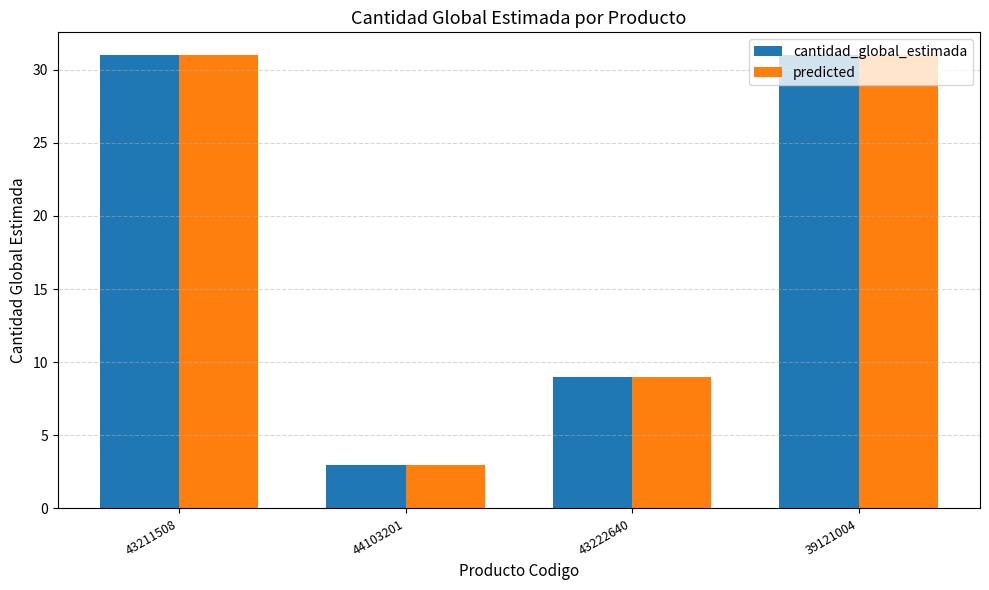

At which category does the chart reach its minimum across all series?

44103201